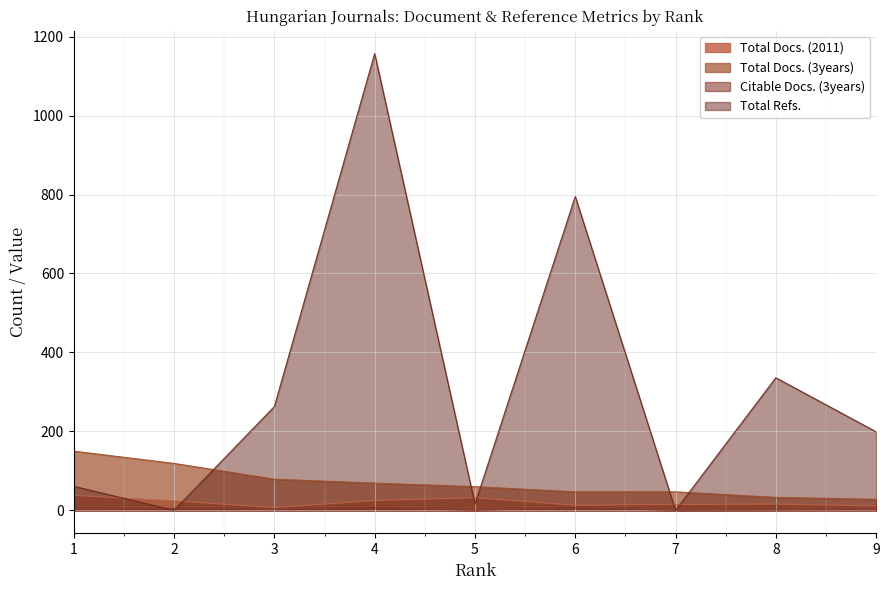

How many interior local valleys does the Citable Docs. (3years) series have?

3